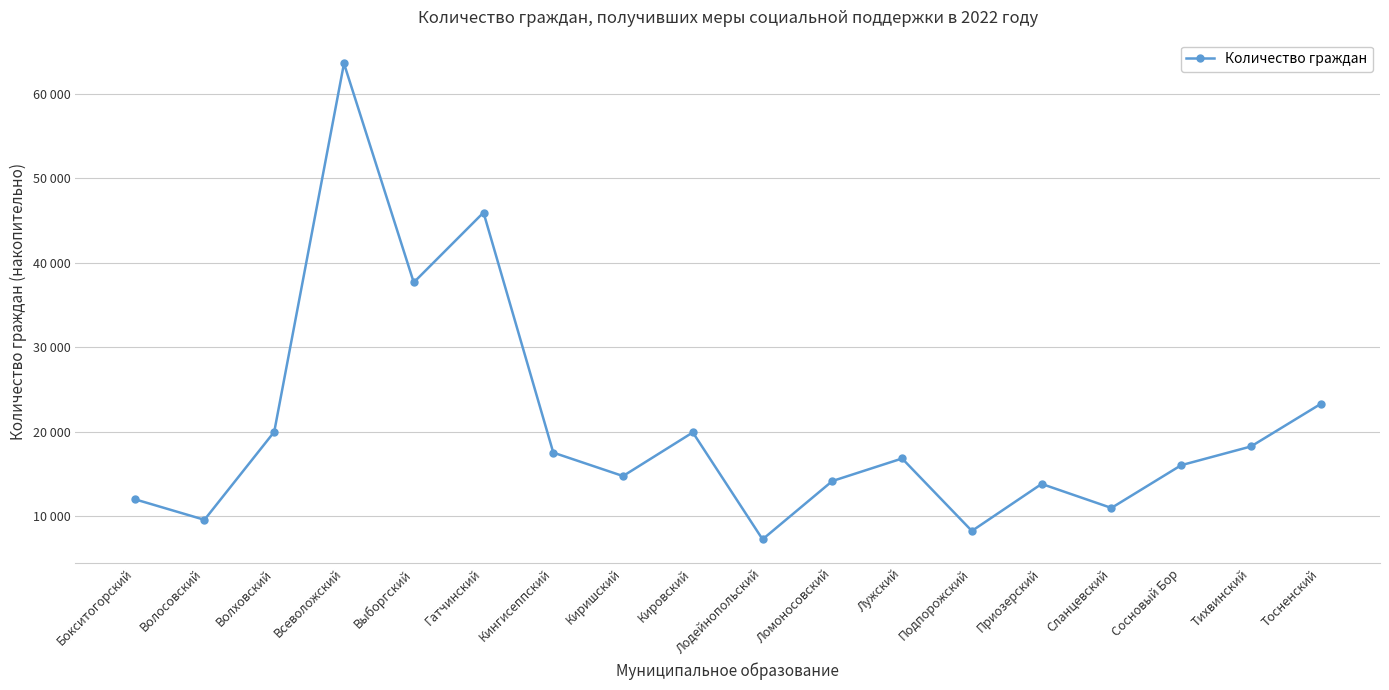

Is this an area chart (filled region under the line)?

No